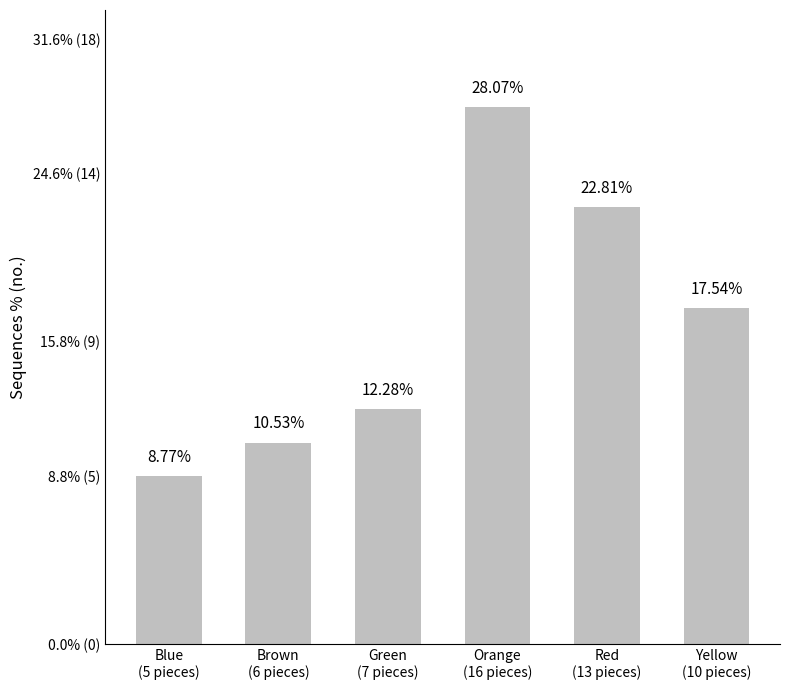

What is the change in value from Blue
(5 pieces) to Red
(13 pieces)?

+8